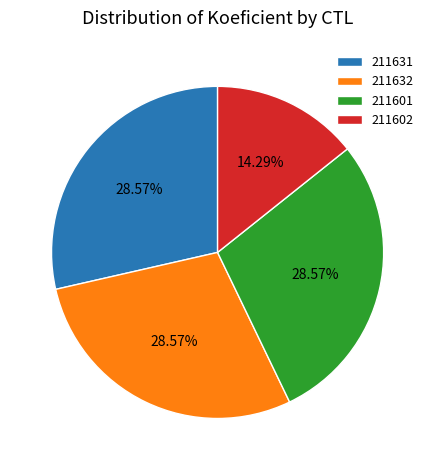

Does any single category account for the majority?

No